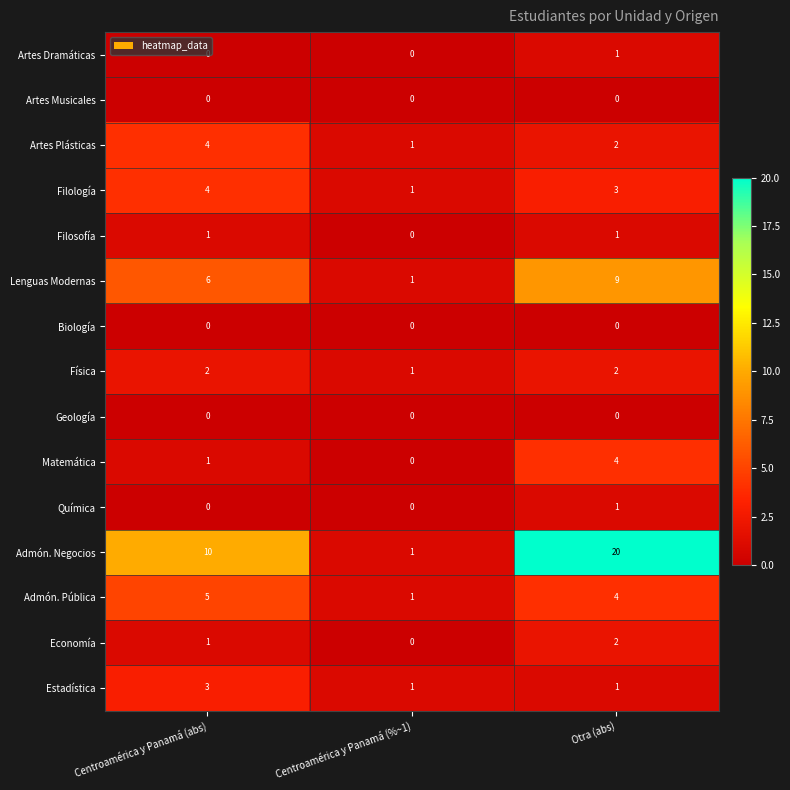

Which series has the largest range (max minus min)?

Admón. Negocios